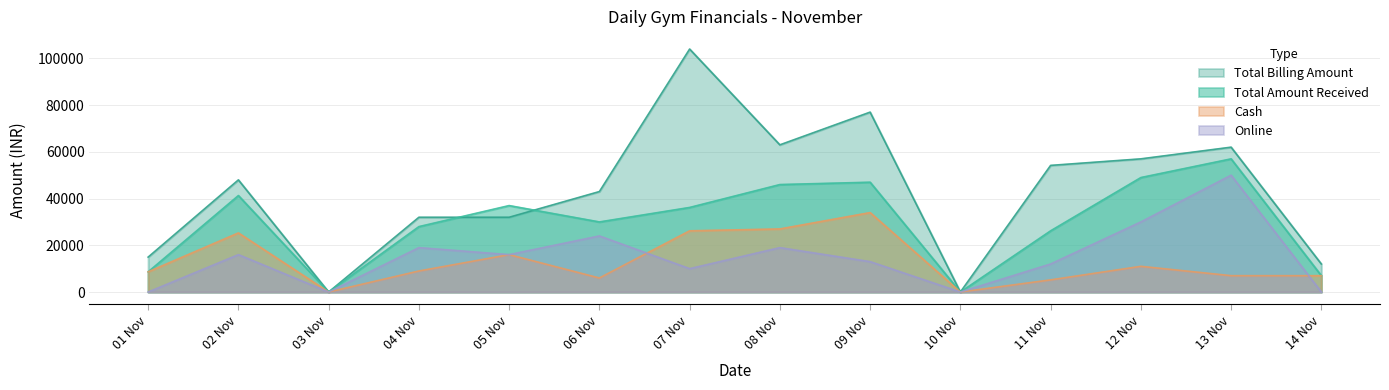

The value of Total Billing Amount at 04 Nov is 32000. True or false?

True